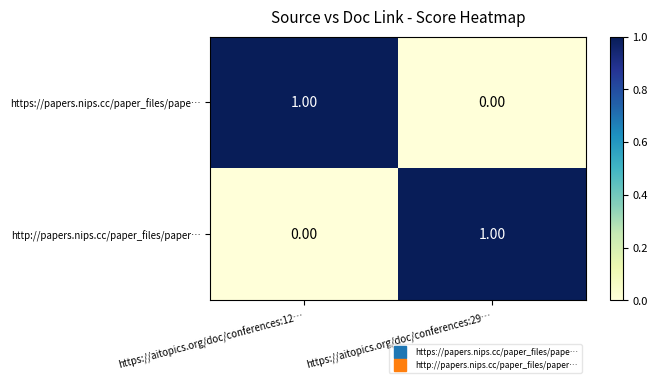

Rank the series at https://aitopics.org/doc/conferences:12… from lowest to highest value.

http://papers.nips.cc/paper_files/paper…, https://papers.nips.cc/paper_files/pape…